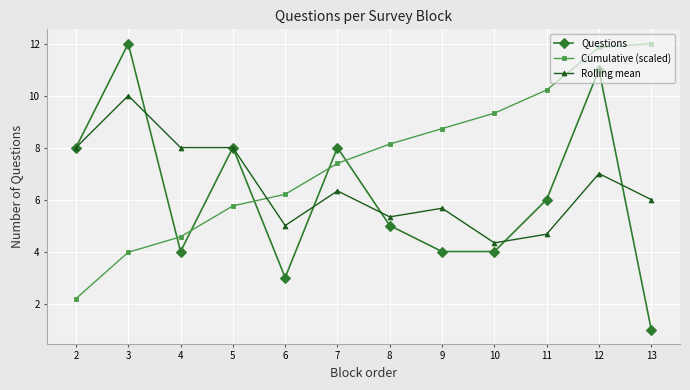

What is the difference between the maximum and minimum values in the Cumulative (scaled) series?

9.8